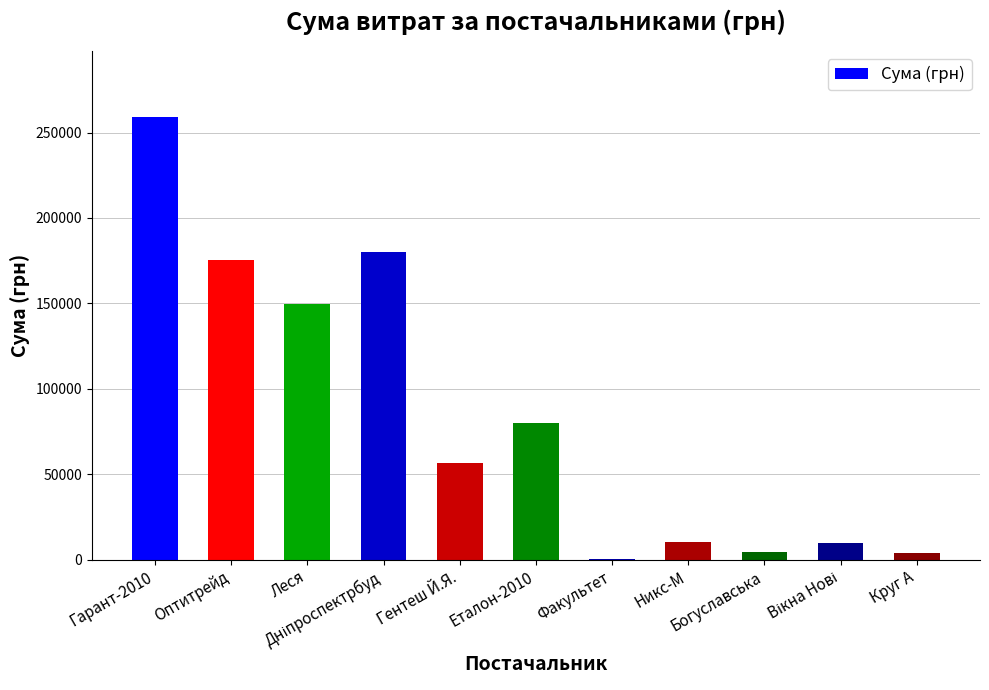

What is the sum of all values?

929459.8